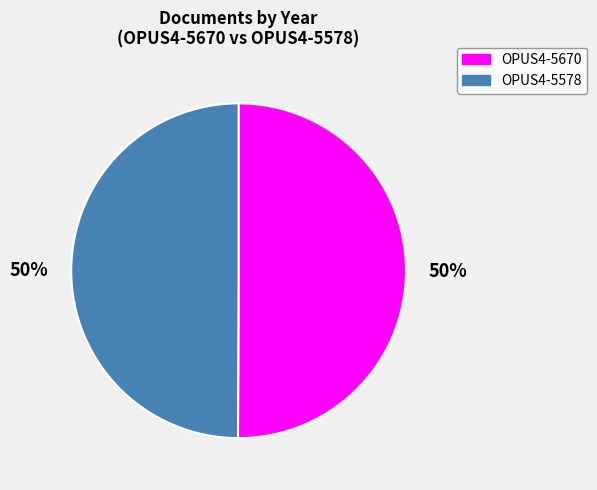

To the nearest percent, what portion does OPUS4-5578 represent?

50%